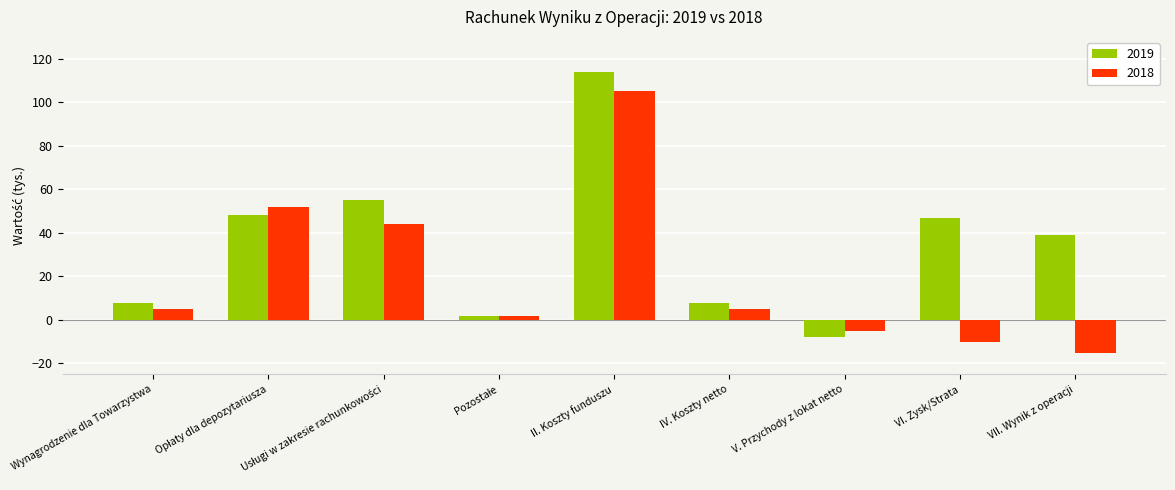

At how many categories does at least one series exceed 53?

2